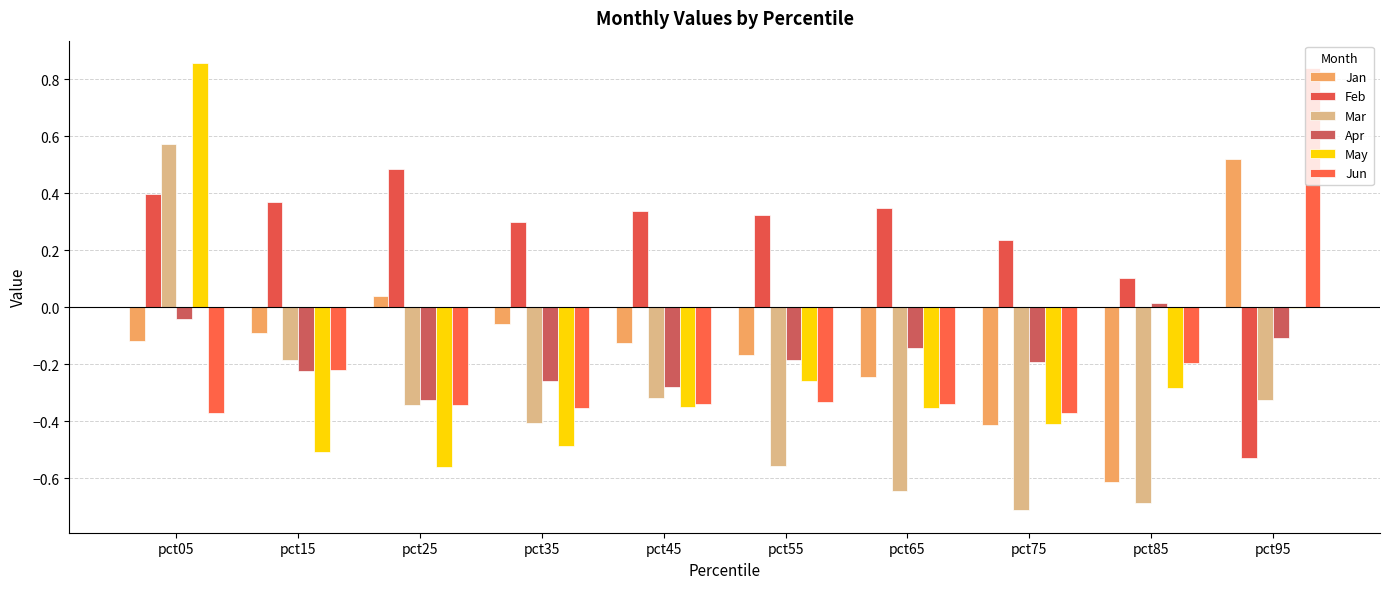

Does the chart contain stacked bars?

No